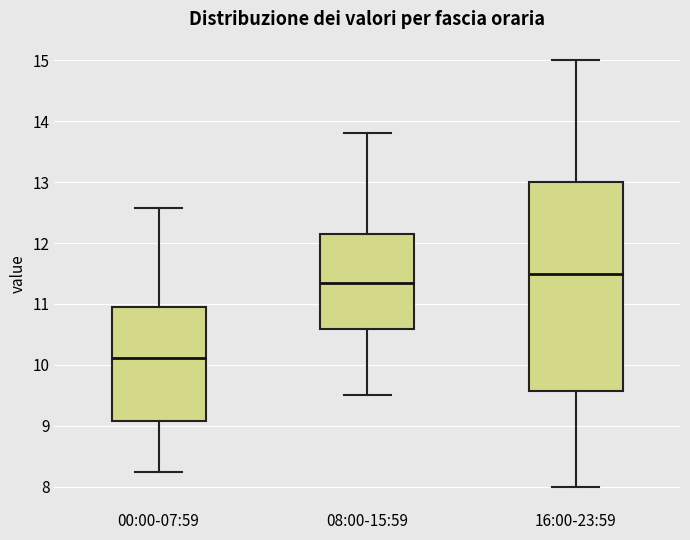

Which box is the tallest, from its lower edge to its upper edge?

16:00-23:59